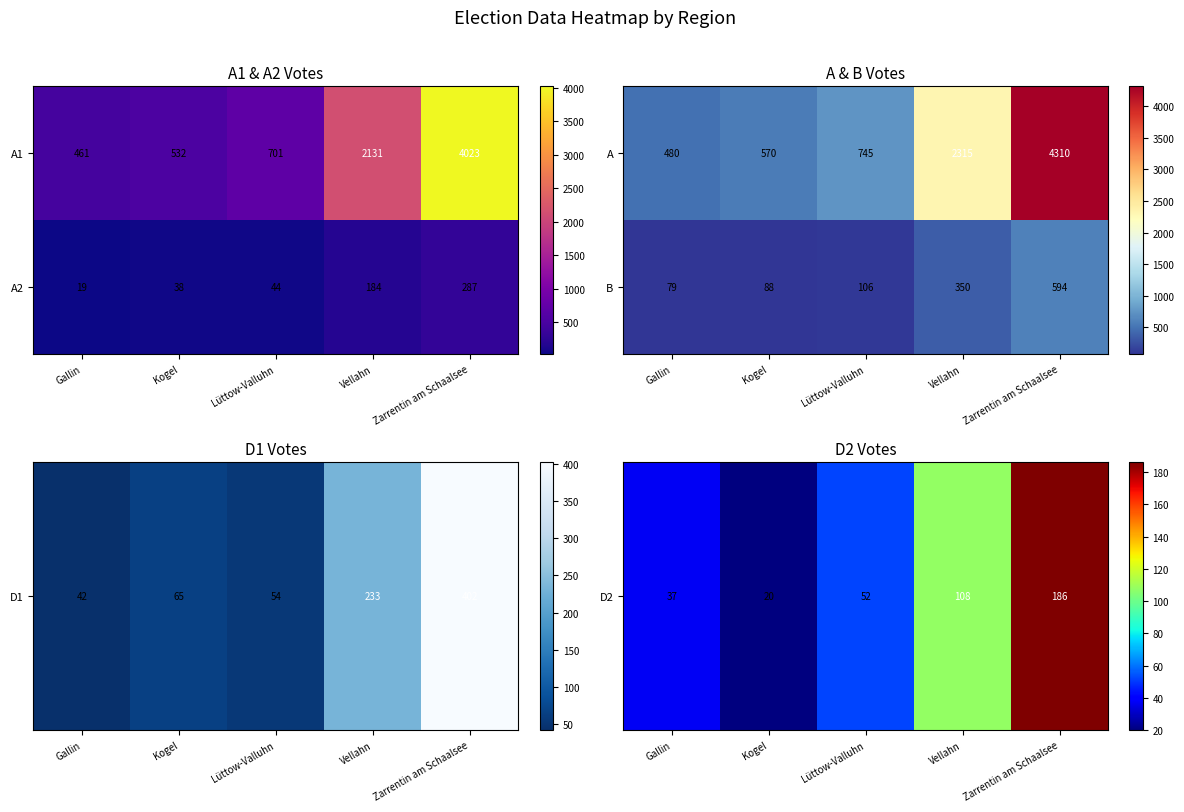

What is the approximate value of B at Lüttow-Valluhn, to the nearest 50?

100